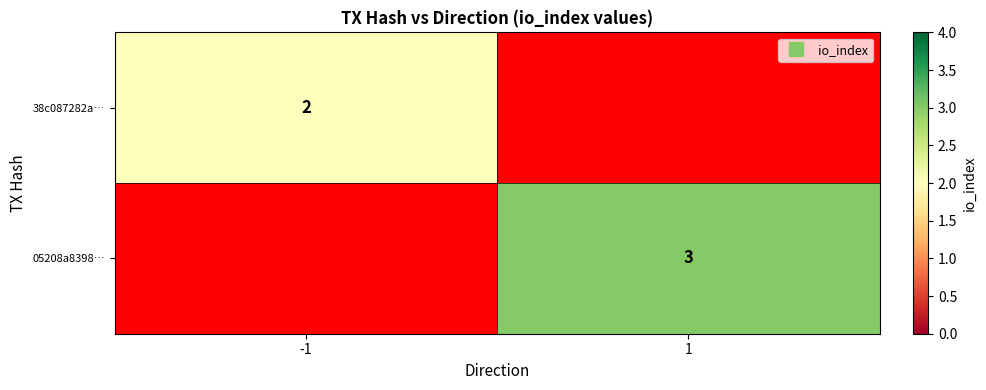

Which series has the widest spread of values?

05208a8398…